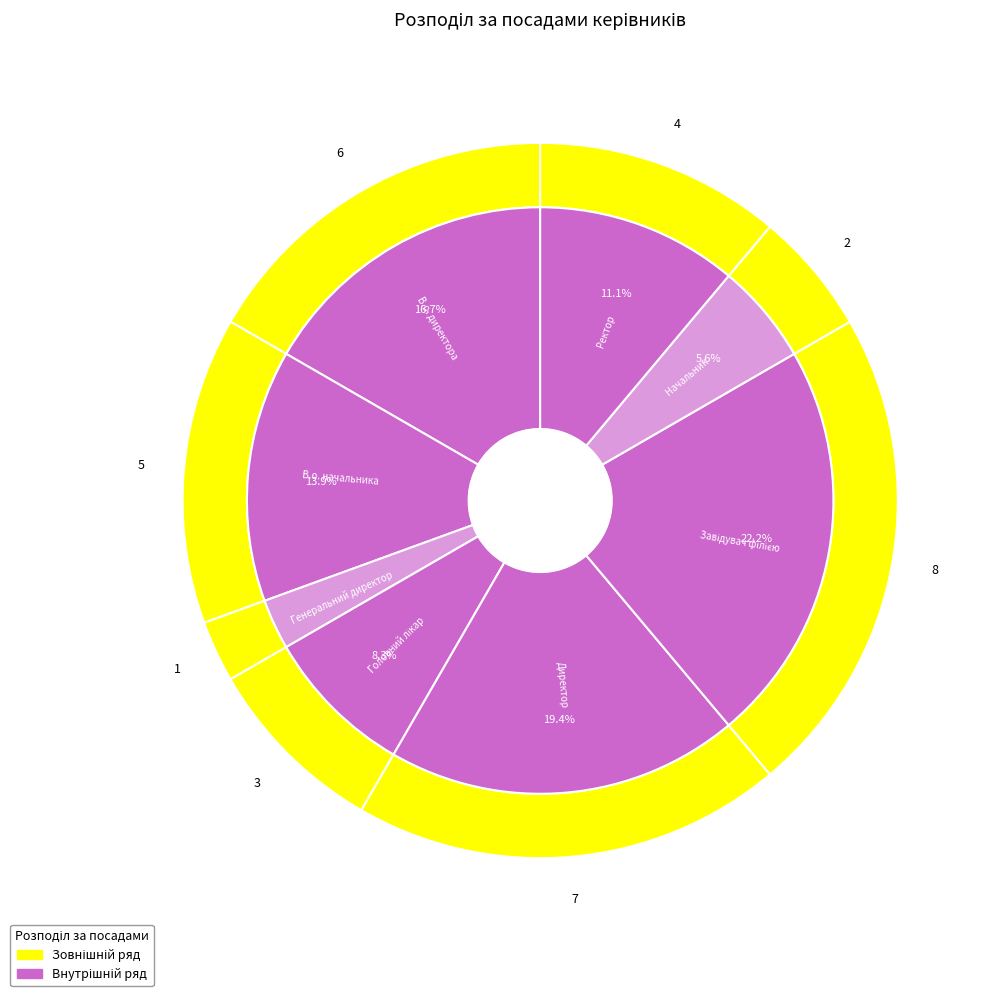

To the nearest percent, what is the difference between the largest and smallest slice percentages?

19%